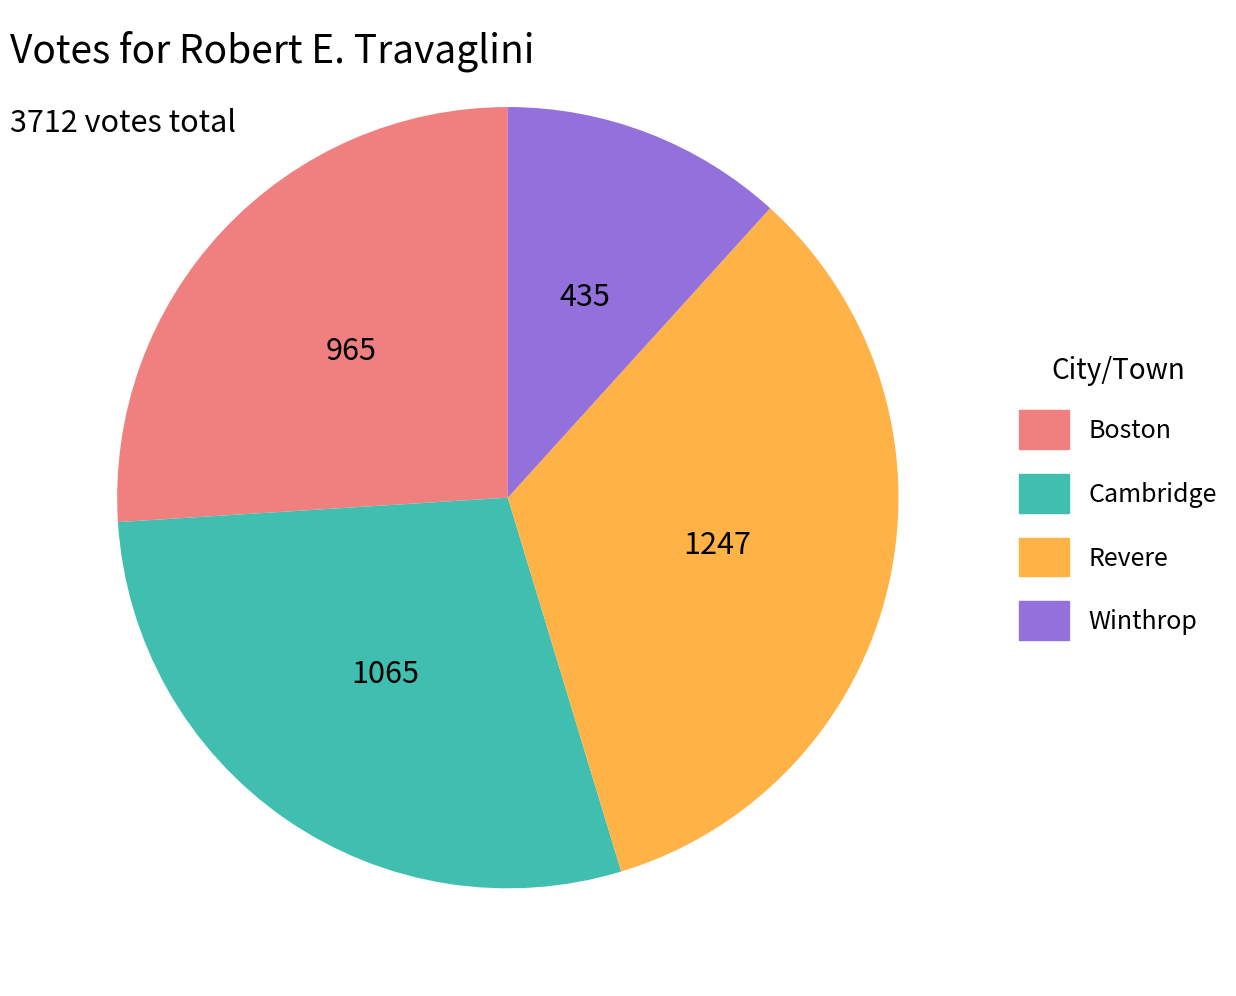

Which slice is the smallest?

Winthrop